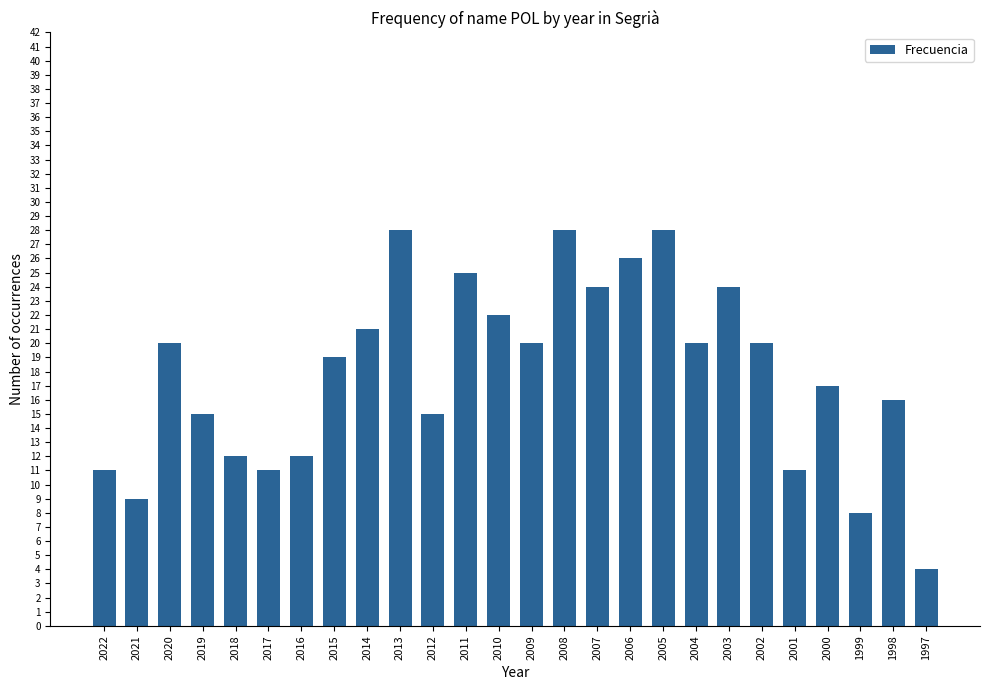

Reading right to left, transcribe all the data shown in this chart.

1997=4	1998=16	1999=8	2000=17	2001=11	2002=20	2003=24	2004=20	2005=28	2006=26	2007=24	2008=28	2009=20	2010=22	2011=25	2012=15	2013=28	2014=21	2015=19	2016=12	2017=11	2018=12	2019=15	2020=20	2021=9	2022=11